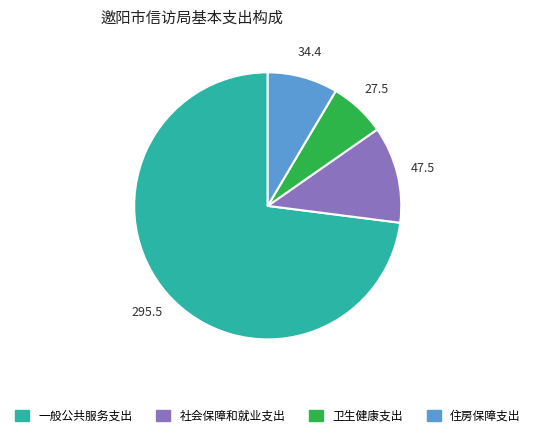

Rank the categories by value from highest to lowest.

一般公共服务支出, 社会保障和就业支出, 住房保障支出, 卫生健康支出